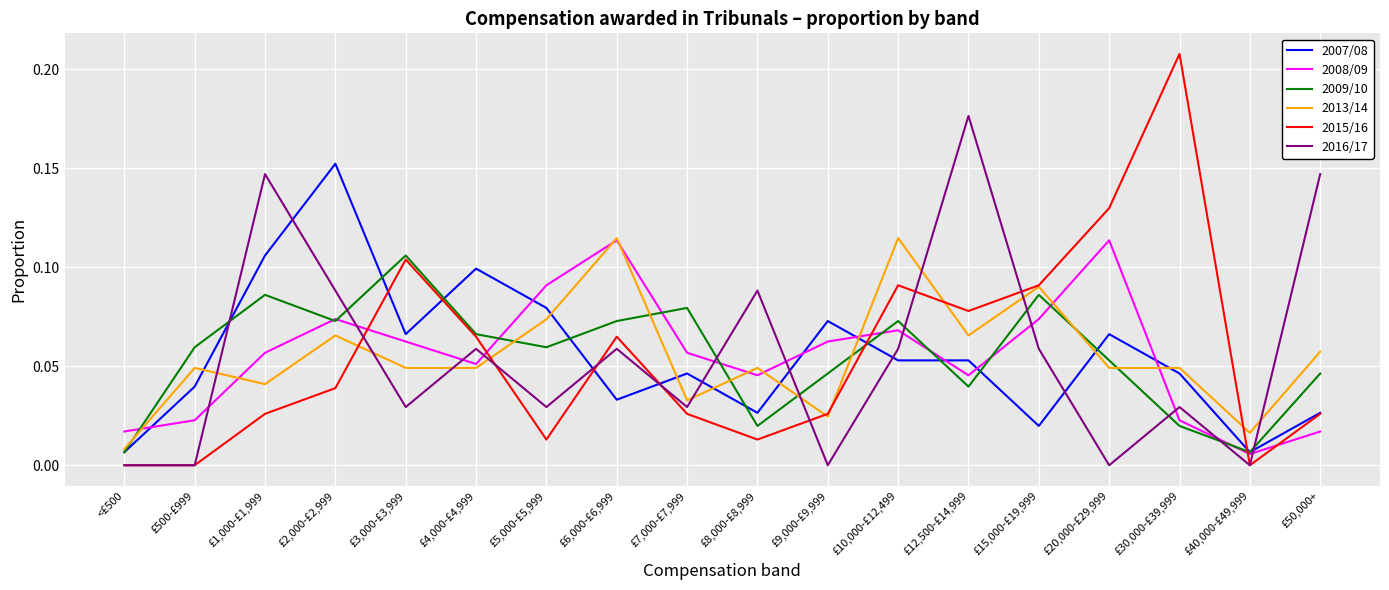

Between £9,000-£9,999 and £50,000+, which series saw the biggest shift?

2016/17